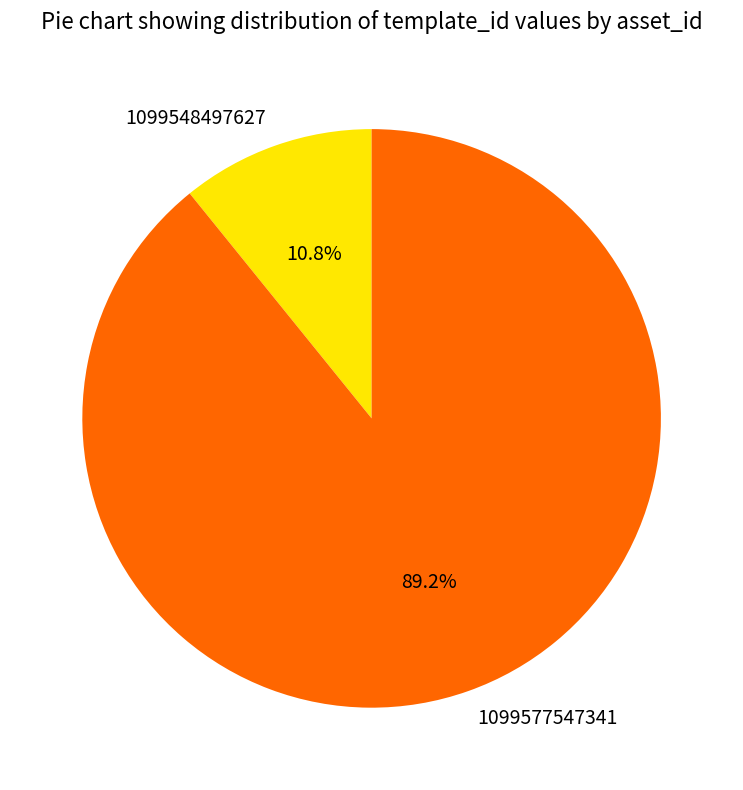

How many segments does this pie chart have?

2